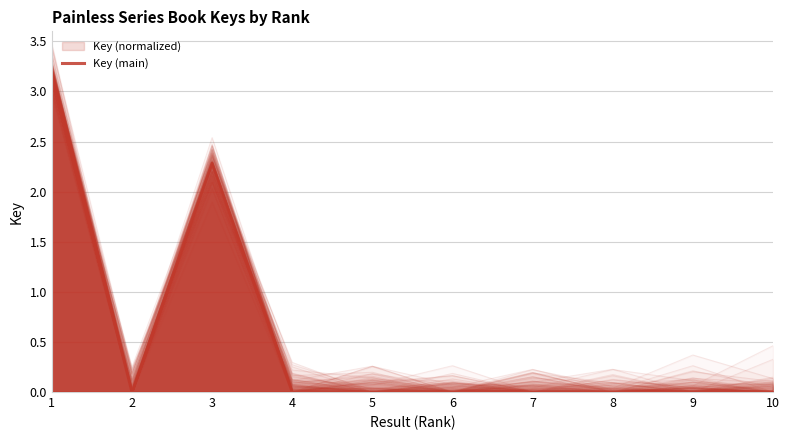

Reading left to right, what are all the values shown in this chart?

1=3.2	2=0.0	3=2.3	4=0.0	5=0.0	6=0.0	7=0.0	8=0.0	9=0.0	10=0.0